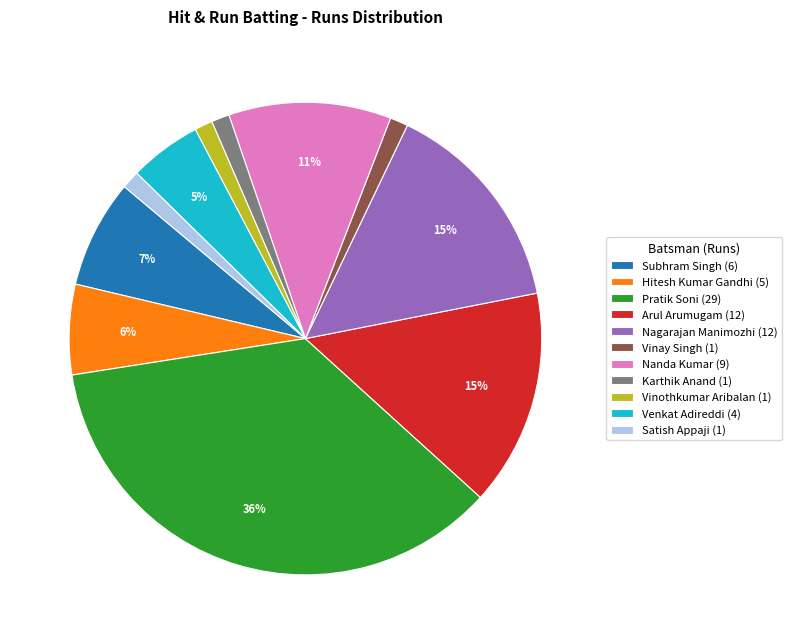

True or false: Pratik Soni accounts for 36% of the total.

True